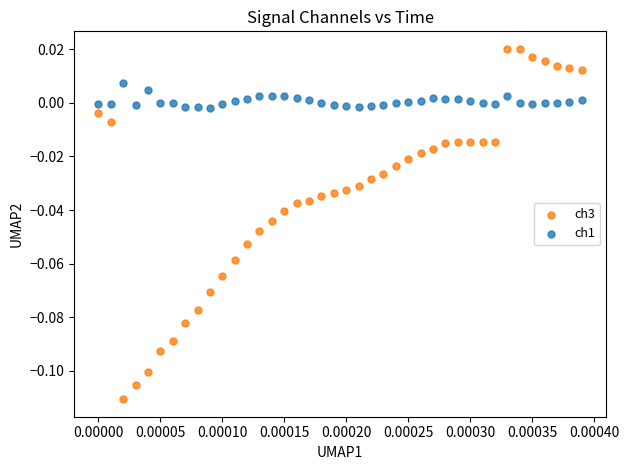

Which series contains the highest Y value?

ch3